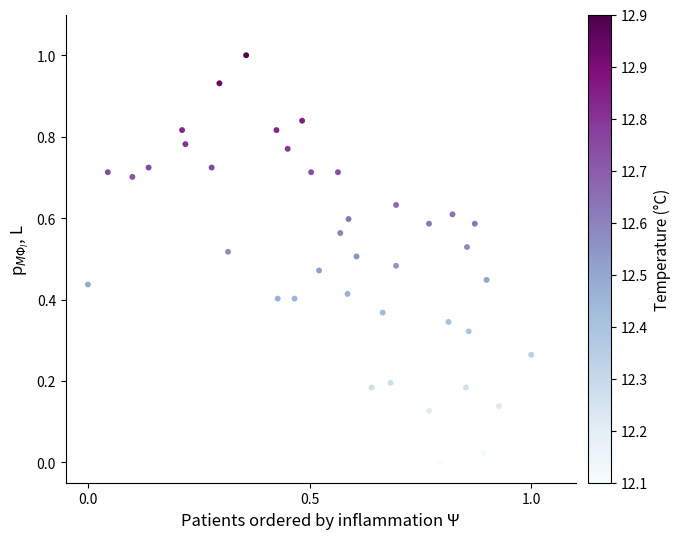

What is the range of Y values (max minus min)?

1.0